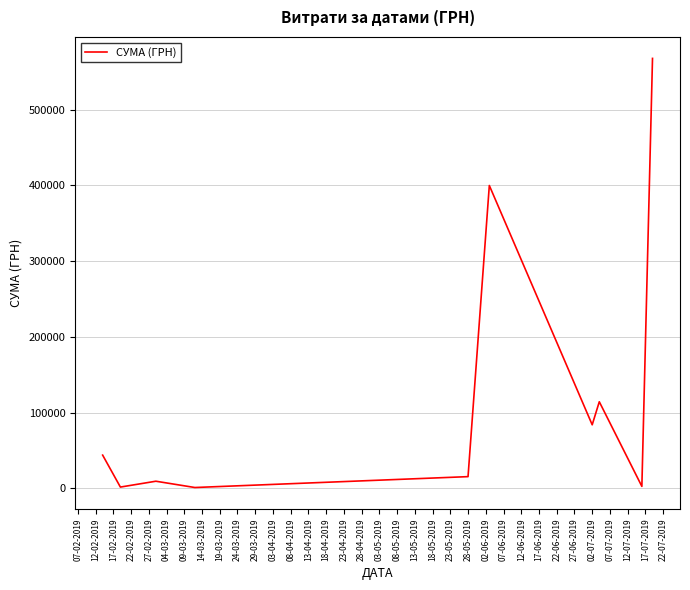

What is the greatest value displayed?

567590.1